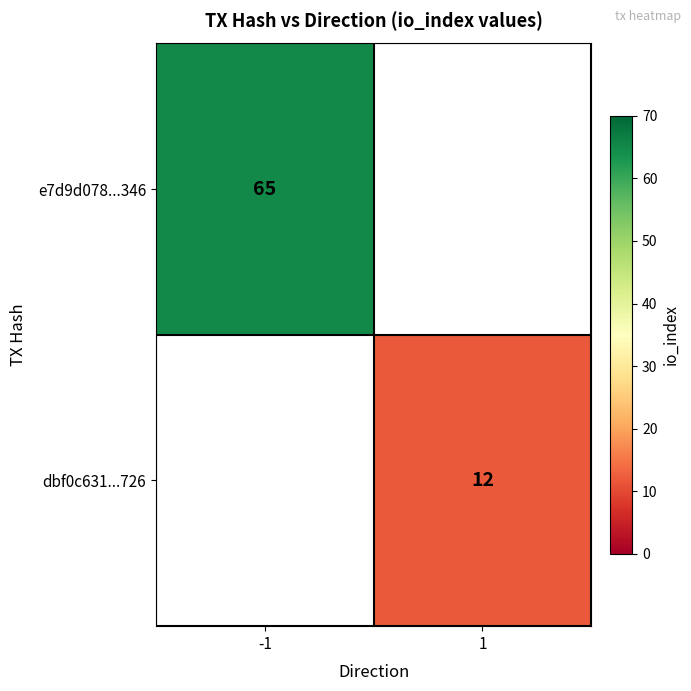

What is the minimum value shown in the chart?

12.0